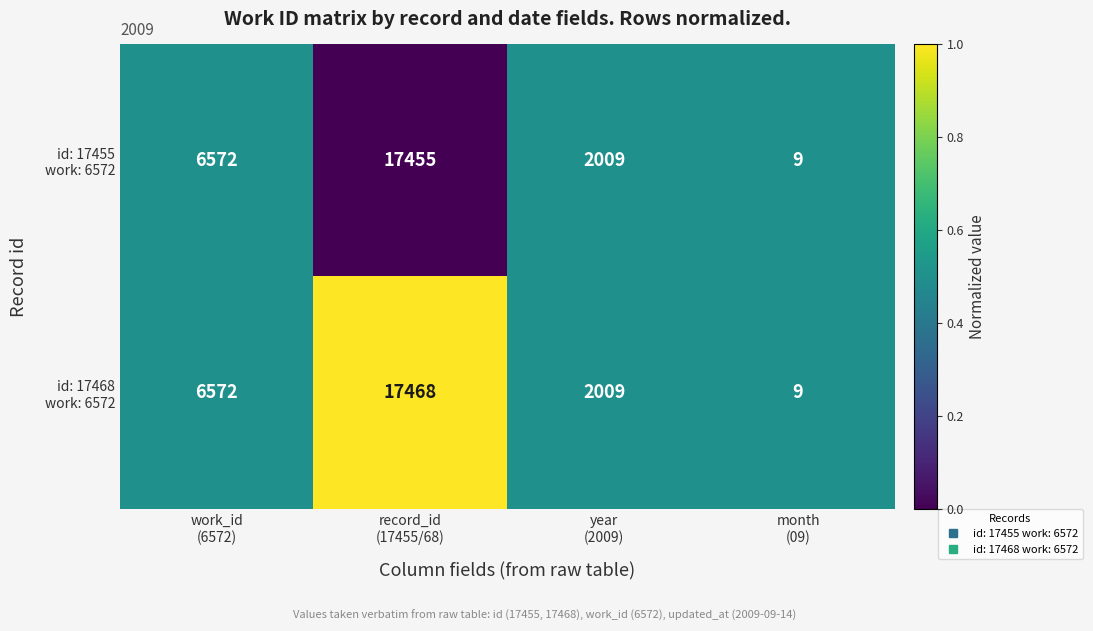

Count the number of data series in this chart.

2